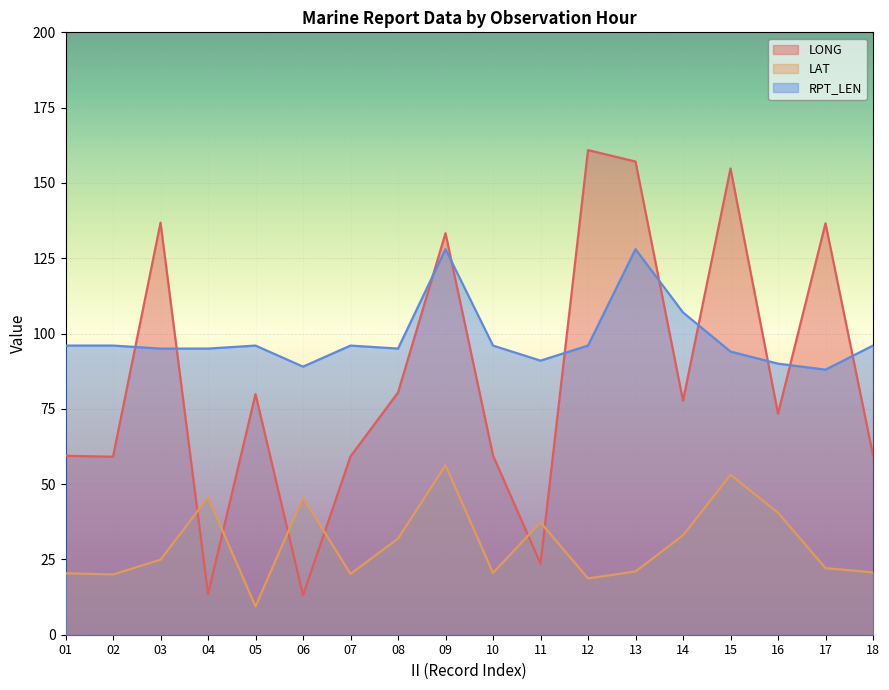

What is the maximum value shown in the chart?

160.9